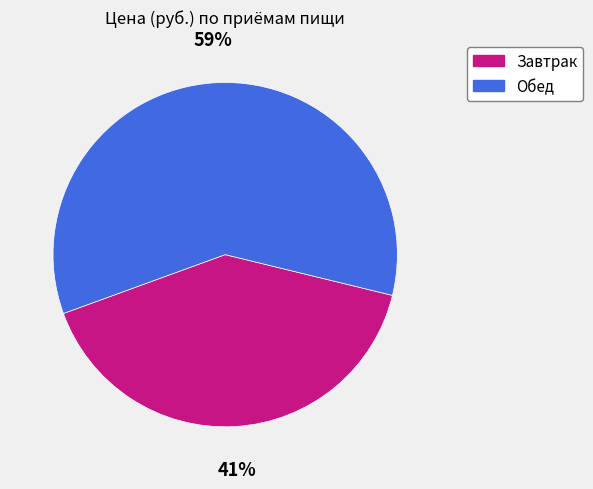

To the nearest percent, what percentage of the pie is Обед?

59%